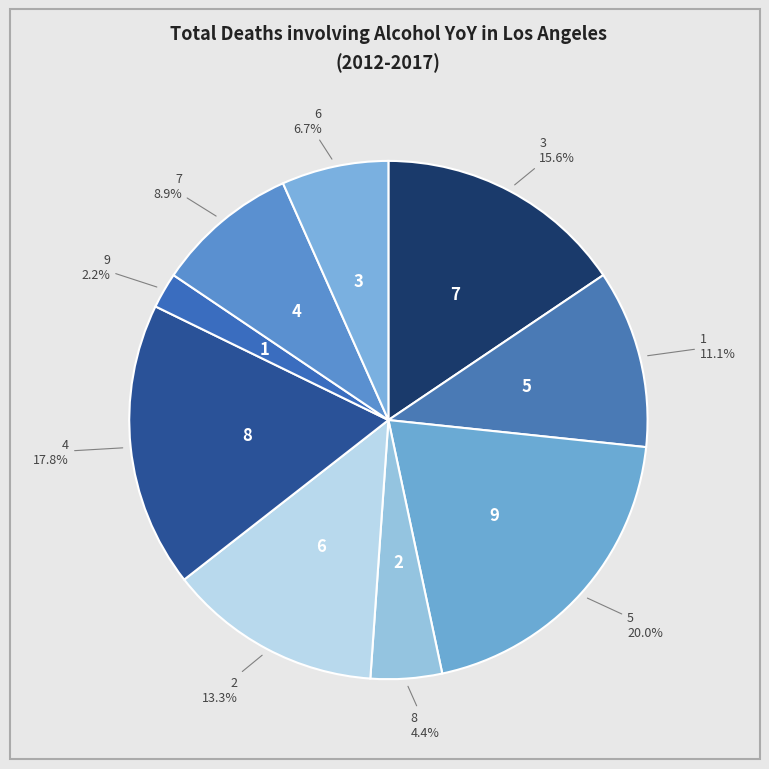

What is the total percentage of 7 and 2?

22.2%